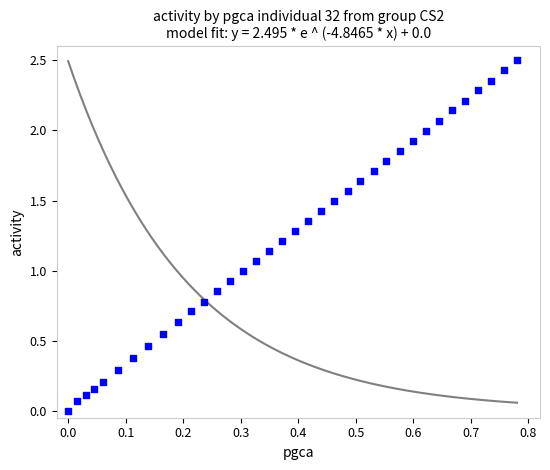

What is the range of Y values (max minus min)?

2.5